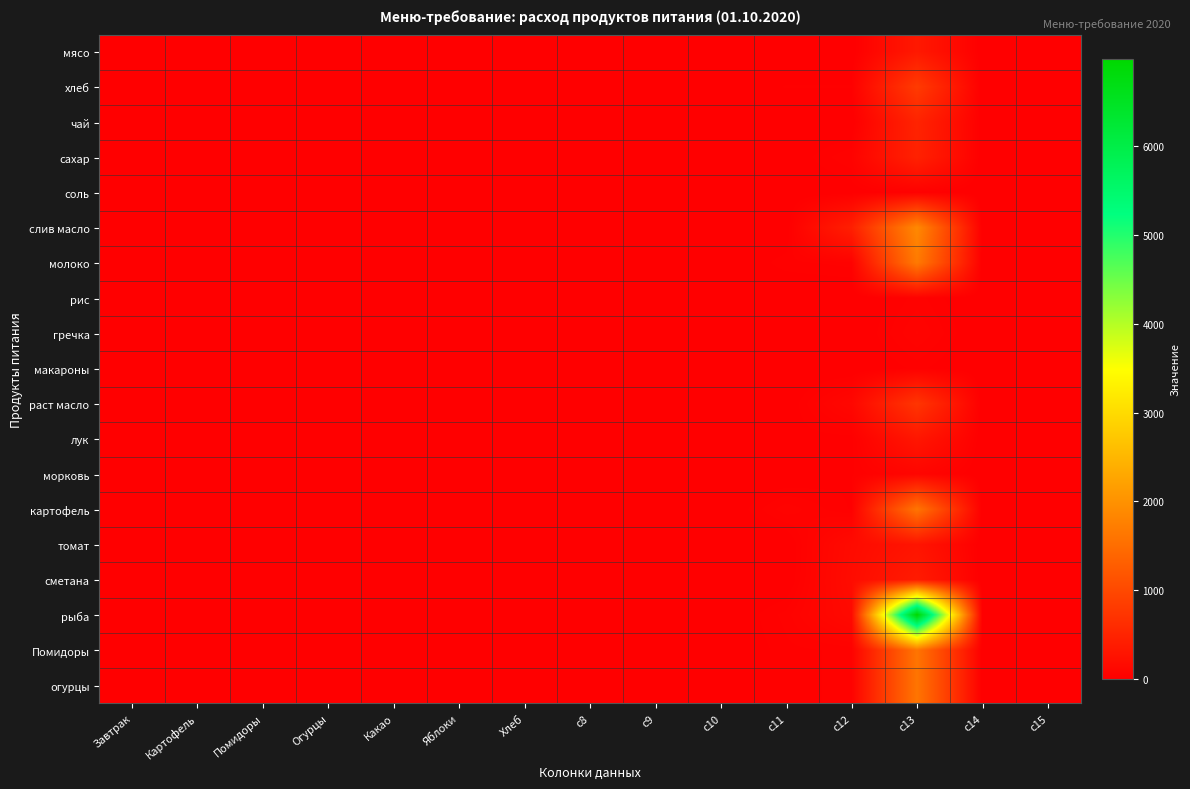

Reading left to right, list all the values displayed in this chart.

мясо: Завтрак=0.0	Картофель=0.0	Помидоры=0.0	Огурцы=0.0	Какао=0.0	Яблоки=0.0	Хлеб=0.0	c8=0.0	c9=0.0	c10=0.0	c11=0.0	c12=0.0	c13=350.0	c14=0.0	c15=0.0
хлеб: Завтрак=0.0	Картофель=0.0	Помидоры=0.0	Огурцы=0.0	Какао=0.0	Яблоки=0.1	Хлеб=0.0	c8=0.0	c9=0.0	c10=0.1	c11=28.6	c12=28.6	c13=818.2	c14=0.0	c15=0.0
чай: Завтрак=0.0	Картофель=0.0	Помидоры=0.0	Огурцы=0.0	Какао=0.0	Яблоки=0.0	Хлеб=0.0	c8=0.0	c9=0.0	c10=0.0	c11=0.0	c12=0.0	c13=500.0	c14=0.0	c15=0.0
сахар: Завтрак=0.0	Картофель=0.0	Помидоры=0.0	Огурцы=0.0	Какао=0.0	Яблоки=0.0	Хлеб=0.0	c8=0.0	c9=0.0	c10=0.0	c11=8.6	c12=55.0	c13=472.6	c14=0.0	c15=0.0
соль: Завтрак=0.0	Картофель=0.0	Помидоры=0.0	Огурцы=0.0	Какао=0.0	Яблоки=0.0	Хлеб=0.0	c8=0.0	c9=0.0	c10=0.0	c11=2.9	c12=12.0	c13=34.4	c14=0.0	c15=0.0
слив масло: Завтрак=0.0	Картофель=0.0	Помидоры=0.0	Огурцы=0.0	Какао=0.0	Яблоки=0.0	Хлеб=0.0	c8=0.0	c9=0.0	c10=0.0	c11=4.3	c12=438.9	c13=1885.5	c14=0.0	c15=0.0
молоко: Завтрак=0.0	Картофель=0.0	Помидоры=0.0	Огурцы=0.0	Какао=0.1	Яблоки=0.0	Хлеб=0.0	c8=0.0	c9=0.0	c10=0.1	c11=35.8	c12=47.0	c13=1682.6	c14=0.0	c15=0.0
рис: Завтрак=0.0	Картофель=0.0	Помидоры=0.0	Огурцы=0.0	Какао=0.0	Яблоки=0.0	Хлеб=0.0	c8=0.0	c9=0.0	c10=0.0	c11=0.0	c12=0.0	c13=47.0	c14=0.0	c15=0.0
гречка: Завтрак=0.0	Картофель=0.0	Помидоры=0.0	Огурцы=0.0	Какао=0.0	Яблоки=0.0	Хлеб=0.0	c8=0.0	c9=0.0	c10=0.0	c11=0.0	c12=0.0	c13=70.0	c14=0.0	c15=0.0
макароны: Завтрак=0.0	Картофель=0.0	Помидоры=0.0	Огурцы=0.0	Какао=0.0	Яблоки=0.0	Хлеб=0.0	c8=0.0	c9=0.0	c10=0.0	c11=0.0	c12=0.0	c13=32.0	c14=0.0	c15=0.0
раст масло: Завтрак=0.0	Картофель=0.0	Помидоры=0.0	Огурцы=0.0	Какао=0.0	Яблоки=0.0	Хлеб=0.0	c8=0.0	c9=0.0	c10=0.0	c11=6.4	c12=115.0	c13=741.1	c14=0.0	c15=0.0
лук: Завтрак=0.1	Картофель=0.0	Помидоры=0.0	Огурцы=0.0	Какао=0.0	Яблоки=0.0	Хлеб=0.0	c8=0.0	c9=0.0	c10=0.1	c11=17.9	c12=18.0	c13=322.2	c14=0.0	c15=0.0
морковь: Завтрак=0.0	Картофель=0.0	Помидоры=0.0	Огурцы=0.0	Какао=0.0	Яблоки=0.0	Хлеб=0.0	c8=0.0	c9=0.0	c10=0.0	c11=3.6	c12=25.0	c13=89.5	c14=0.0	c15=0.0
картофель: Завтрак=0.0	Картофель=0.2	Помидоры=0.0	Огурцы=0.0	Какао=0.0	Яблоки=0.0	Хлеб=0.0	c8=0.0	c9=0.0	c10=0.2	c11=64.4	c12=25.0	c13=1611.0	c14=0.0	c15=0.0
томат: Завтрак=0.0	Картофель=0.0	Помидоры=0.0	Огурцы=0.0	Какао=0.0	Яблоки=0.0	Хлеб=0.0	c8=0.0	c9=0.0	c10=0.0	c11=1.8	c12=164.3	c13=294.1	c14=0.0	c15=0.0
сметана: Завтрак=0.0	Картофель=0.0	Помидоры=0.0	Огурцы=0.0	Какао=0.0	Яблоки=0.0	Хлеб=0.0	c8=0.0	c9=0.0	c10=0.0	c11=2.1	c12=180.0	c13=386.6	c14=0.0	c15=0.0
рыба: Завтрак=0.1	Картофель=0.0	Помидоры=0.0	Огурцы=0.0	Какао=0.0	Яблоки=0.0	Хлеб=0.0	c8=0.0	c9=0.0	c10=0.1	c11=46.5	c12=150.0	c13=6981.0	c14=0.0	c15=0.0
Помидоры: Завтрак=0.0	Картофель=0.0	Помидоры=0.1	Огурцы=0.0	Какао=0.0	Яблоки=0.0	Хлеб=0.0	c8=0.0	c9=0.0	c10=0.1	c11=35.8	c12=45.0	c13=1611.0	c14=0.0	c15=0.0
огурцы: Завтрак=0.0	Картофель=0.0	Помидоры=0.0	Огурцы=0.1	Какао=0.0	Яблоки=0.0	Хлеб=0.0	c8=0.0	c9=0.0	c10=0.1	c11=35.8	c12=45.0	c13=1611.0	c14=0.0	c15=0.0